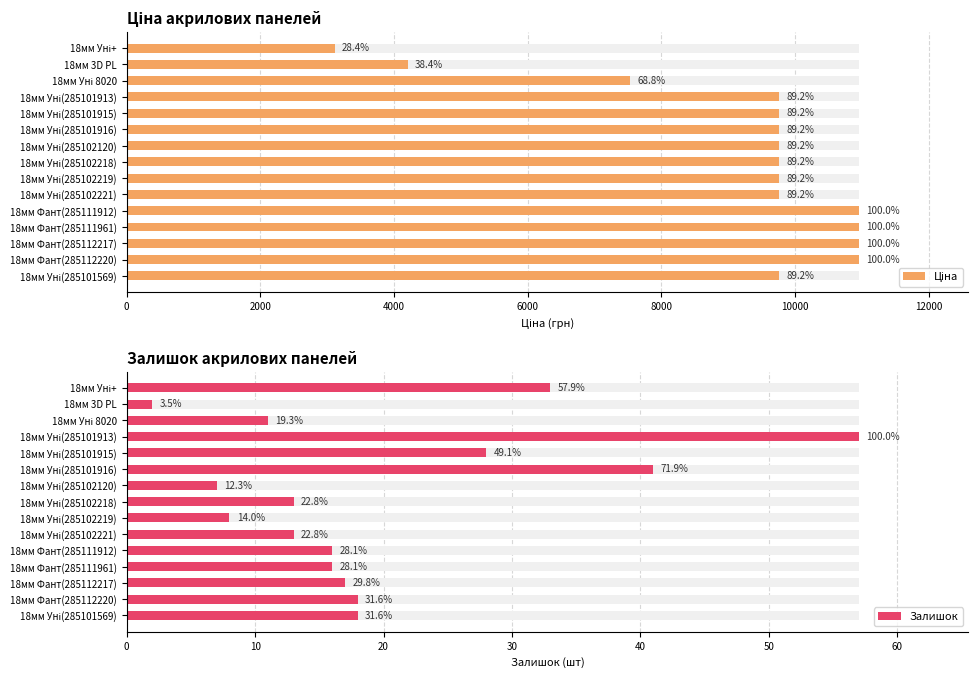

What position from the left is 18мм Уні 8020?

13